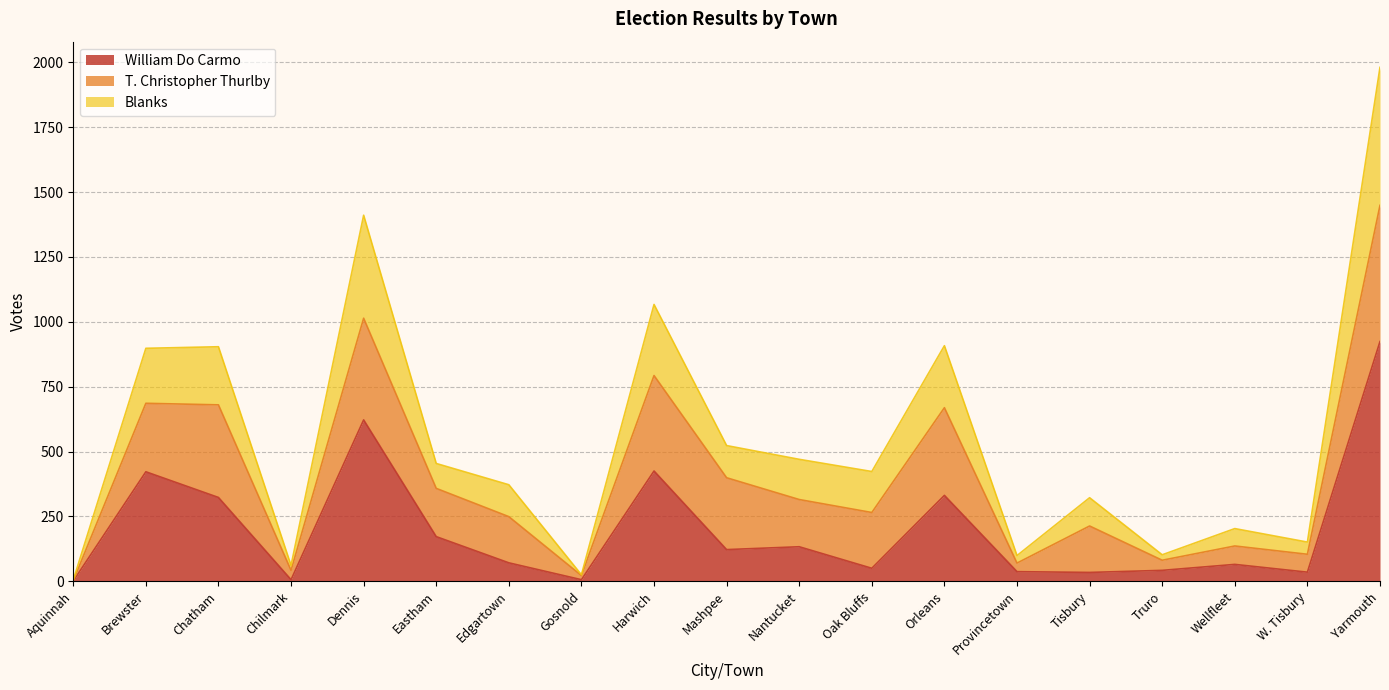

Where does the Blanks series first go above 423?

Brewster